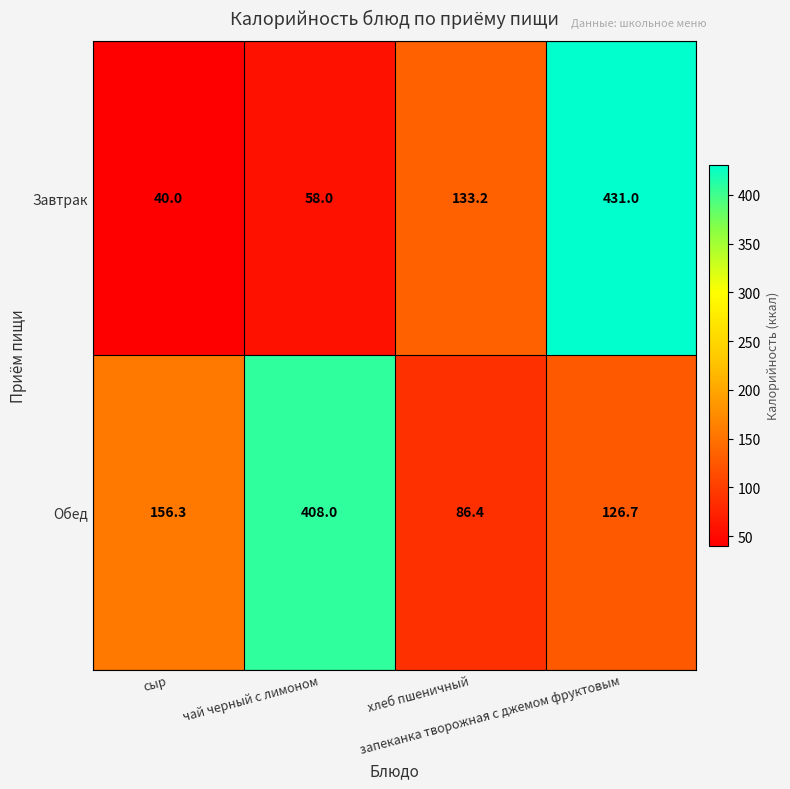

What is the maximum value for Обед?

408.0